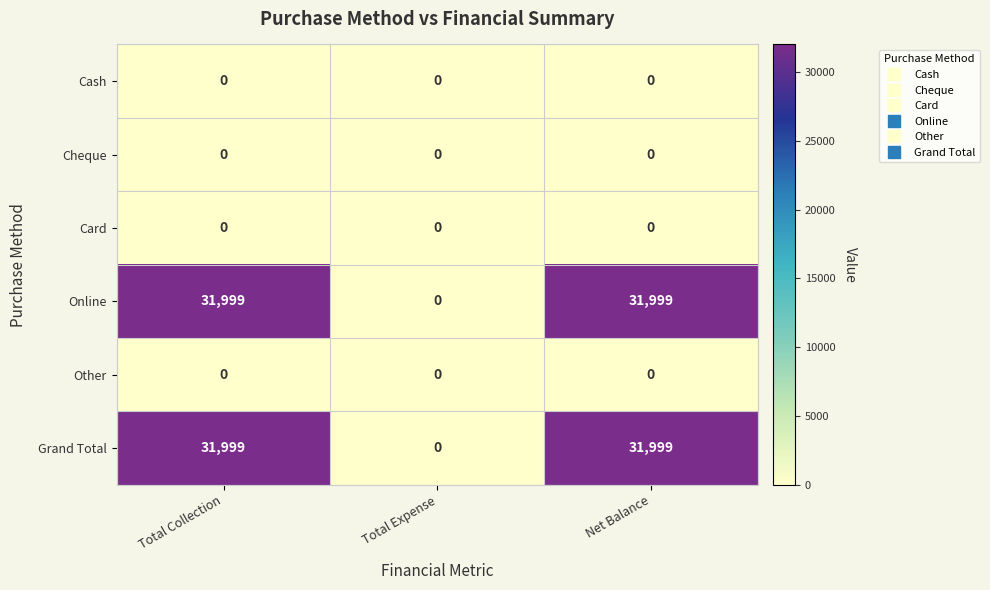

What is the difference between the highest and lowest values at Net Balance?

31999